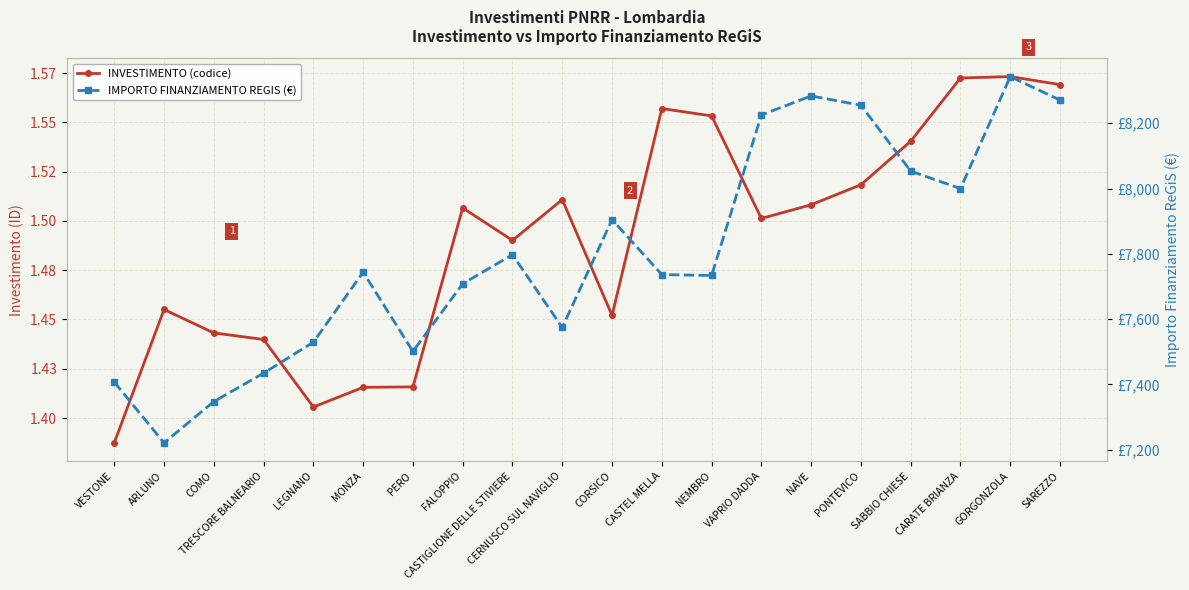

At which label does IMPORTO FINANZIAMENTO REGIS (€) reach its minimum?

ARLUNO